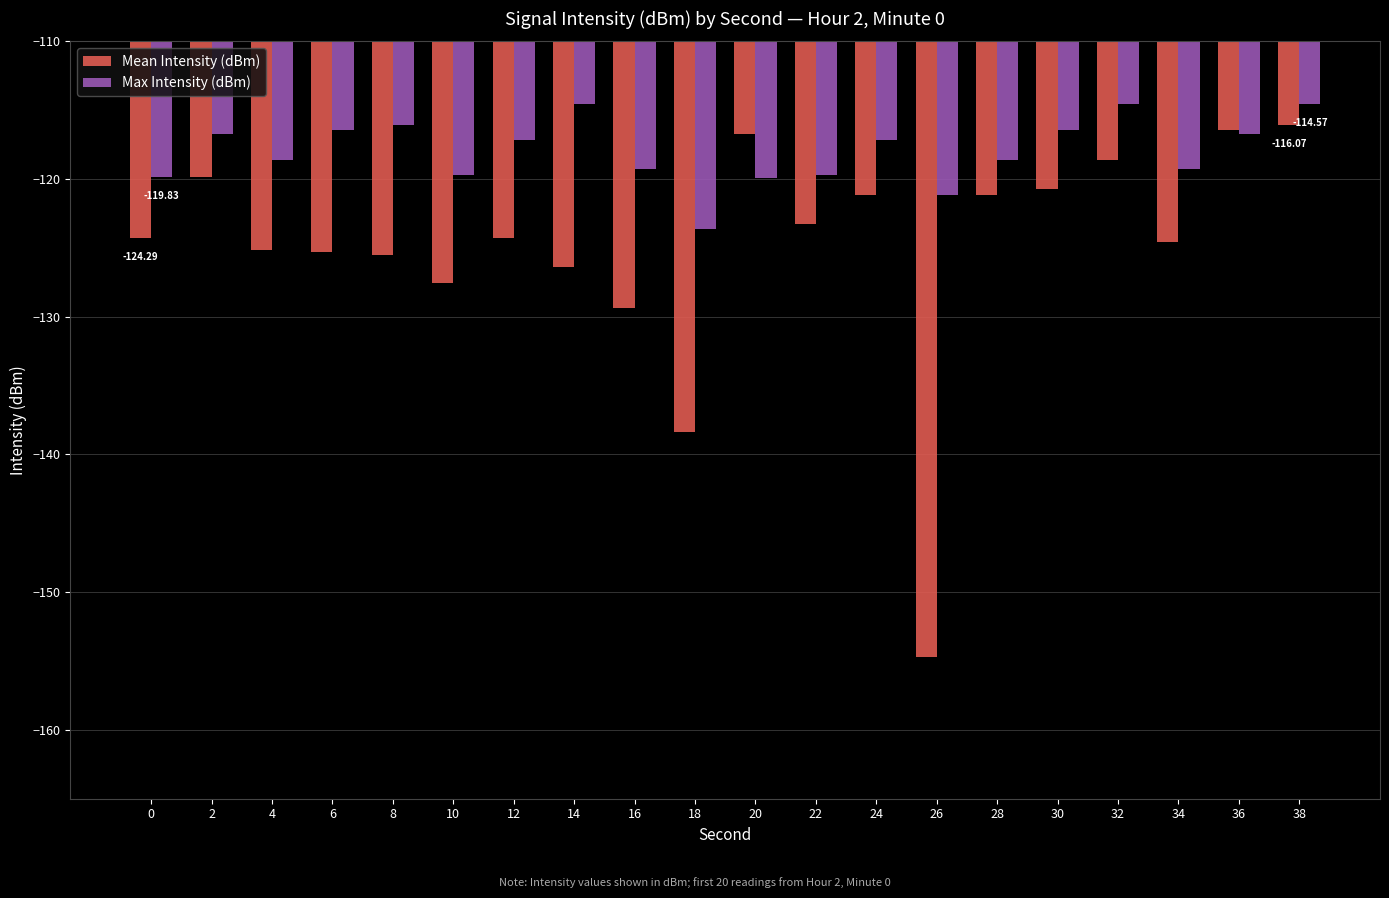

Rank the series at 18 from highest to lowest value.

Max Intensity (dBm), Mean Intensity (dBm)